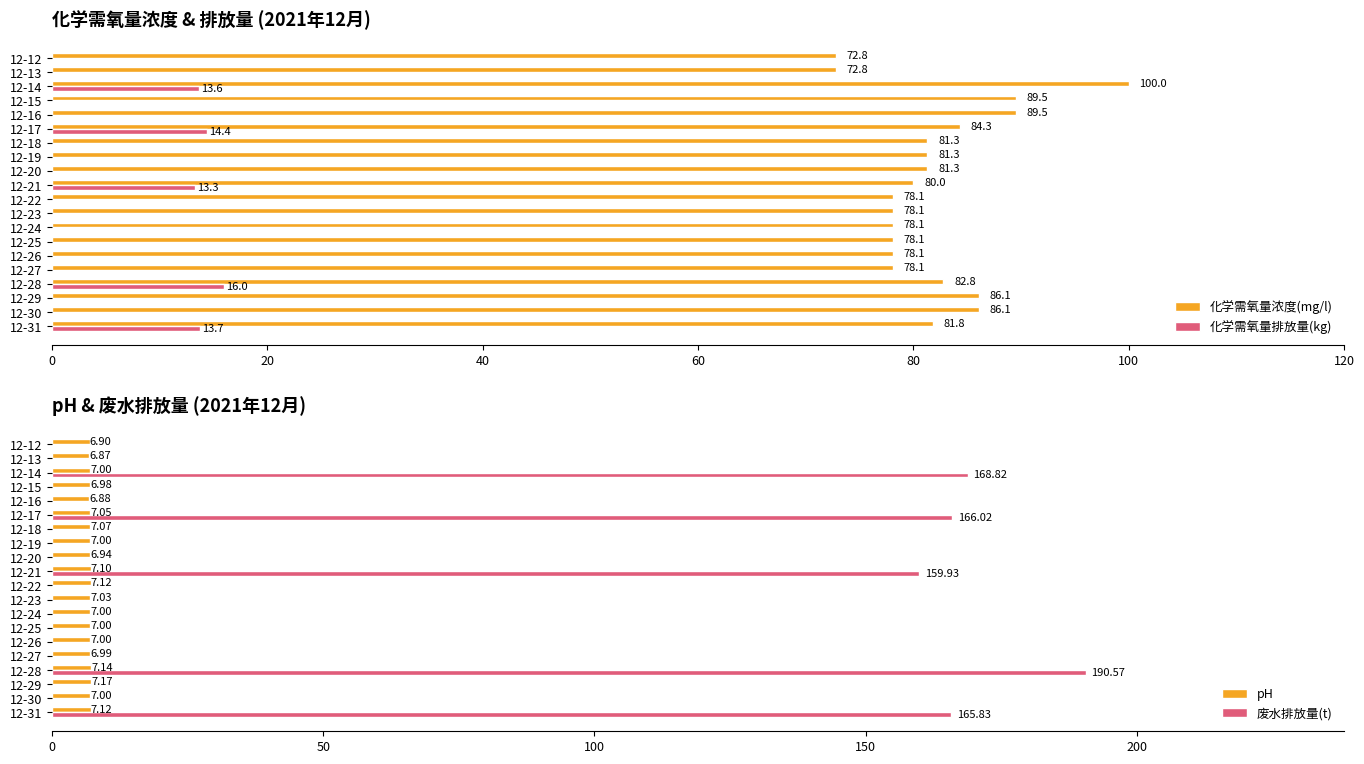

How many groups of bars are there?

20